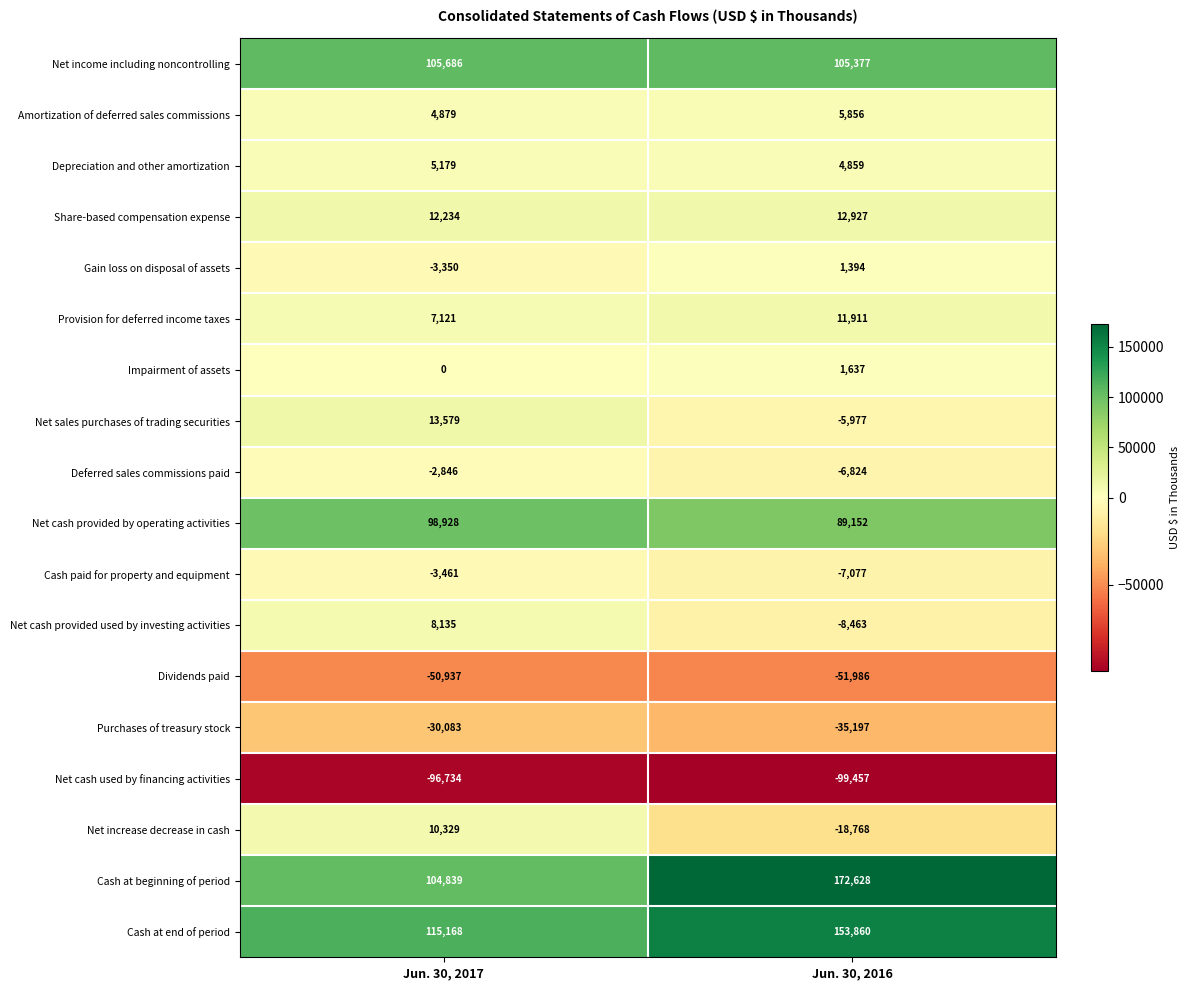

What is the total value across all series at Jun. 30, 2016?

325852